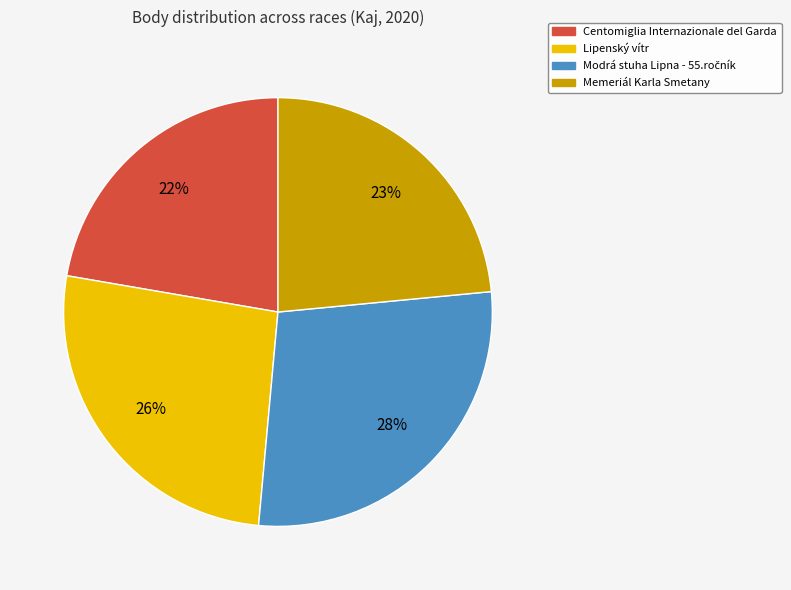

Is there any slice that represents more than half of the pie?

No